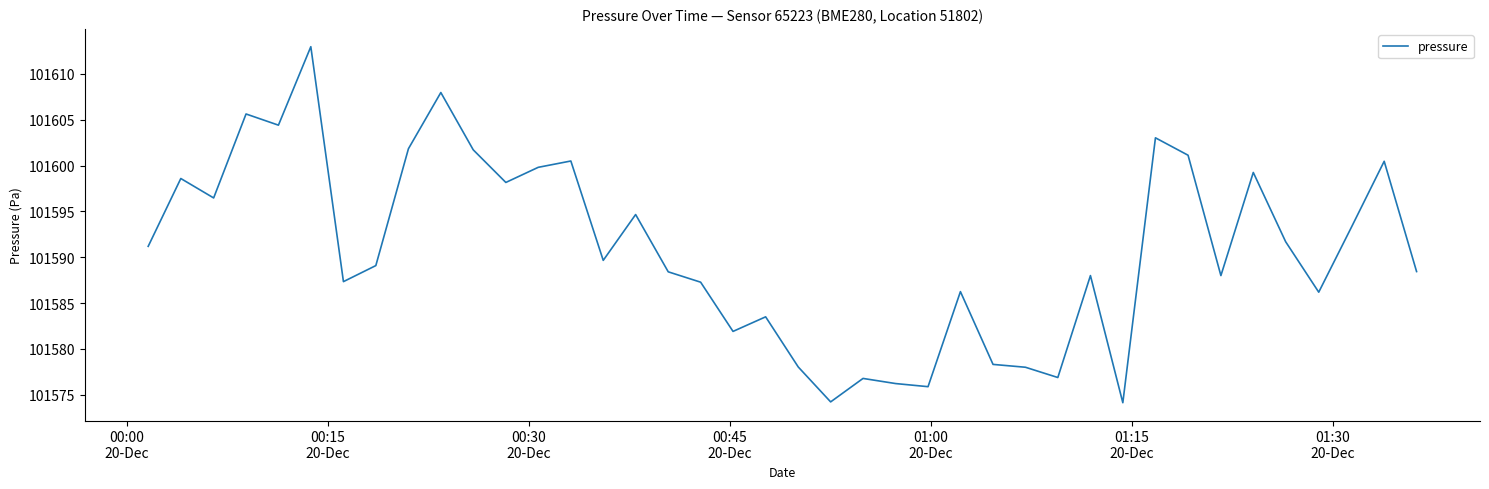

What is the minimum value shown in the chart?

101574.1